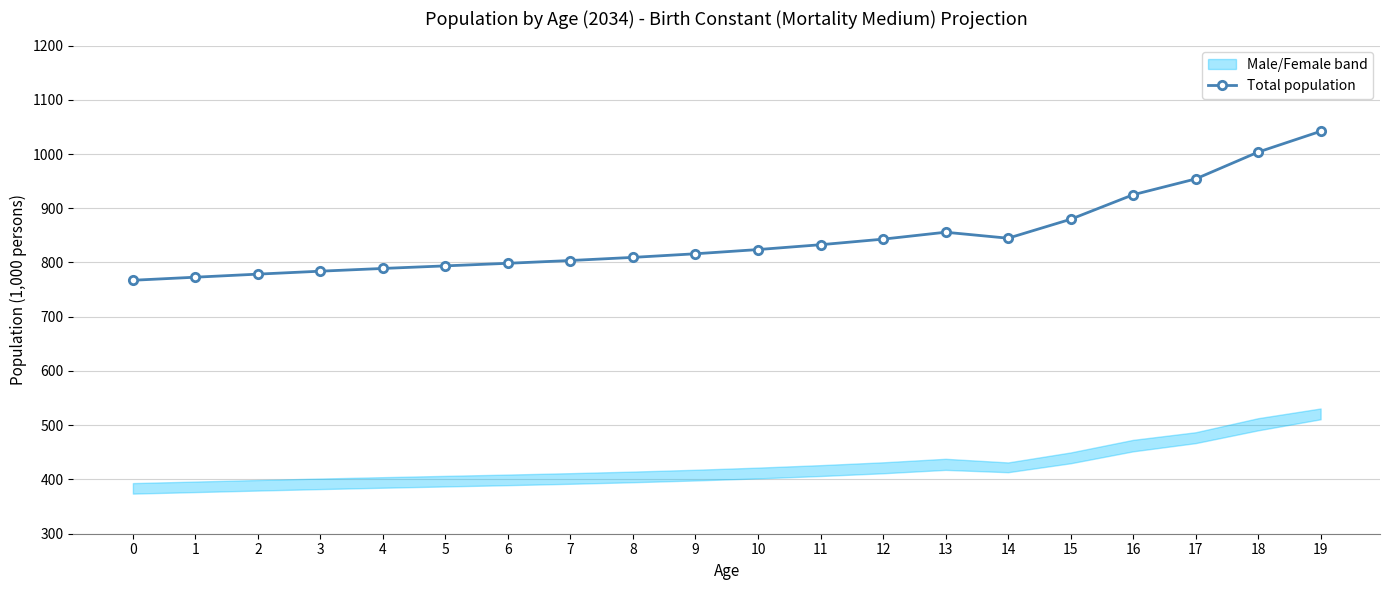

How many lines are shown in the chart?

1